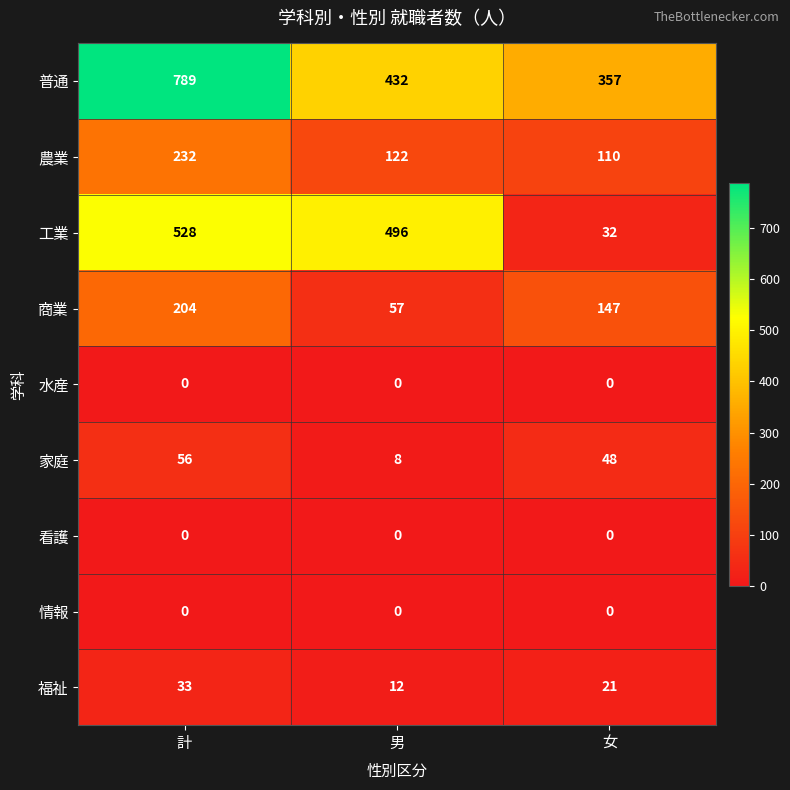

The value of 情報 at 男 is 0. True or false?

True